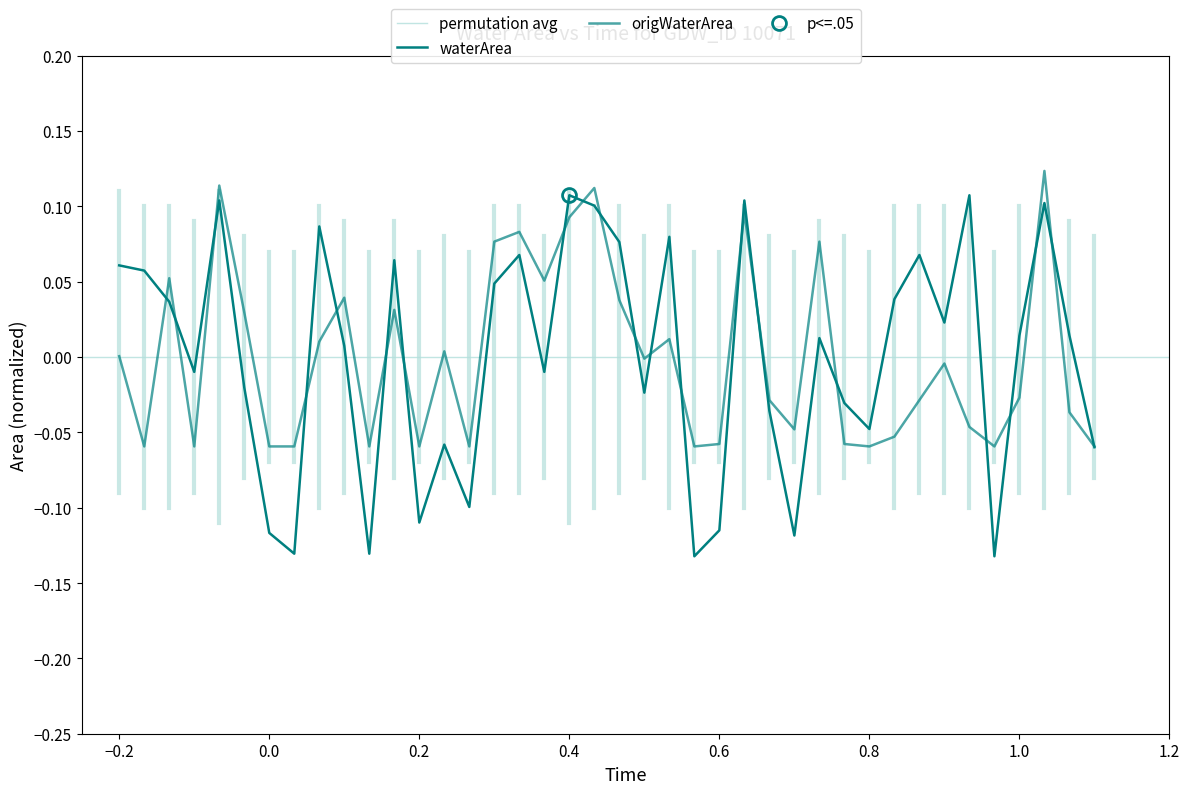

How many data points in origWaterArea are above 0?

18